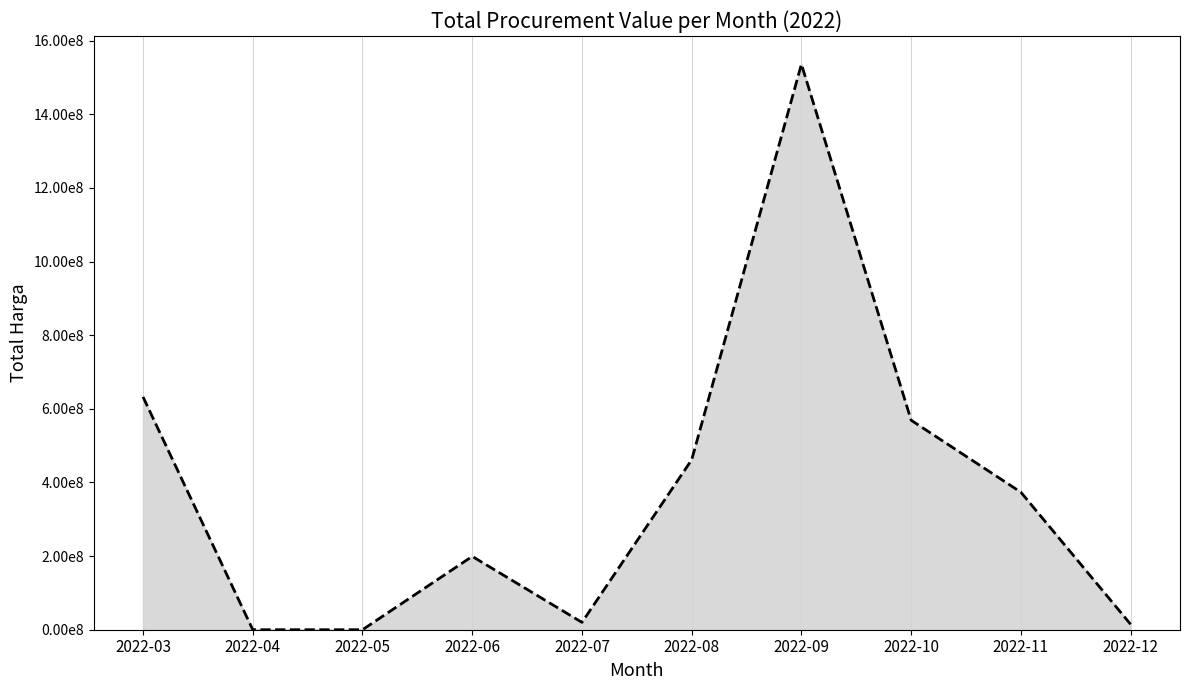

Does the chart display data point markers on the line(s)?

No